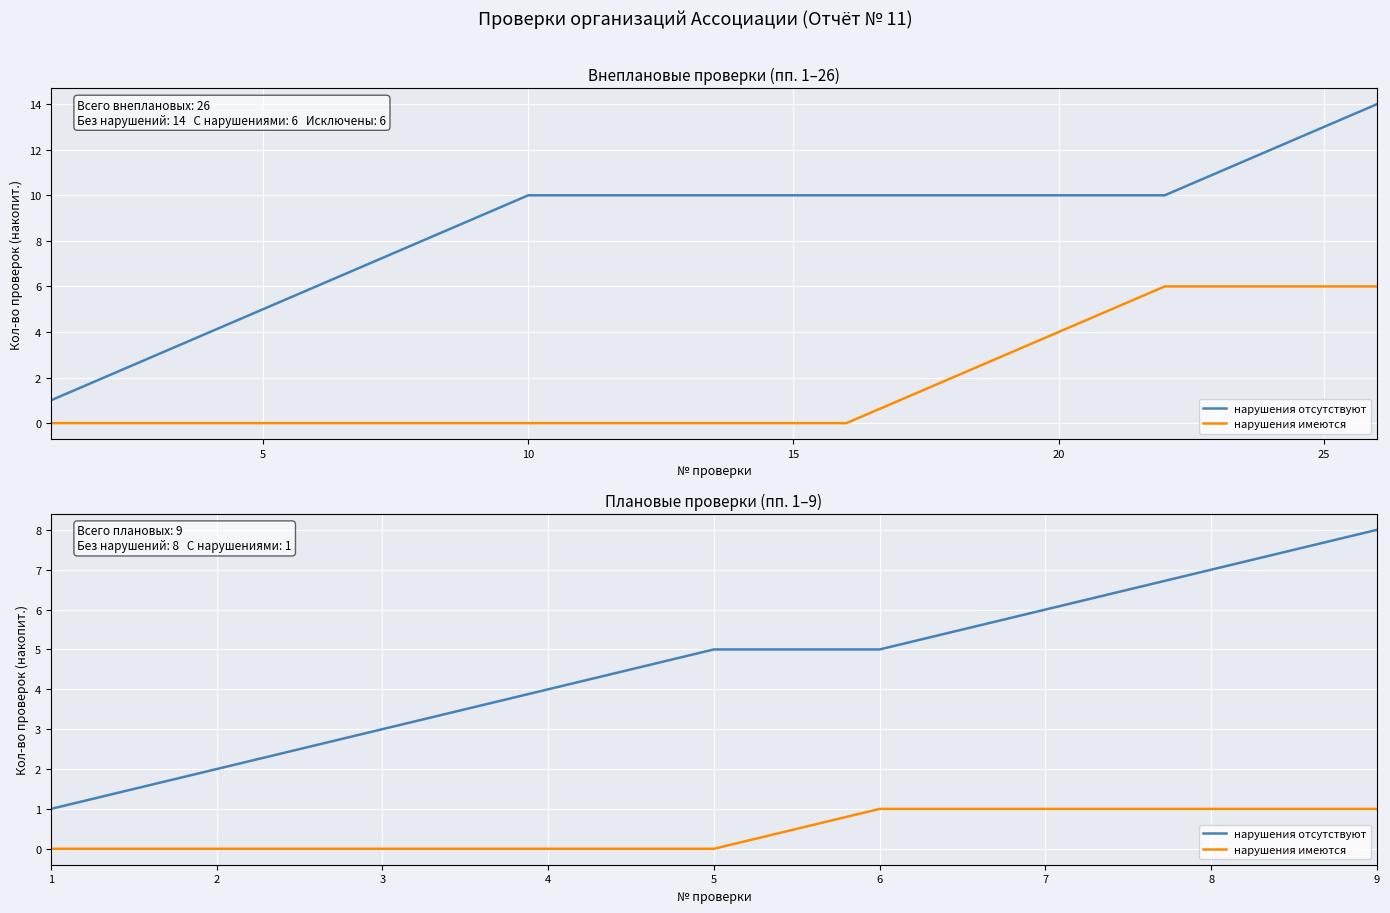

Which series has the largest total across all categories?

нарушения отсутствуют